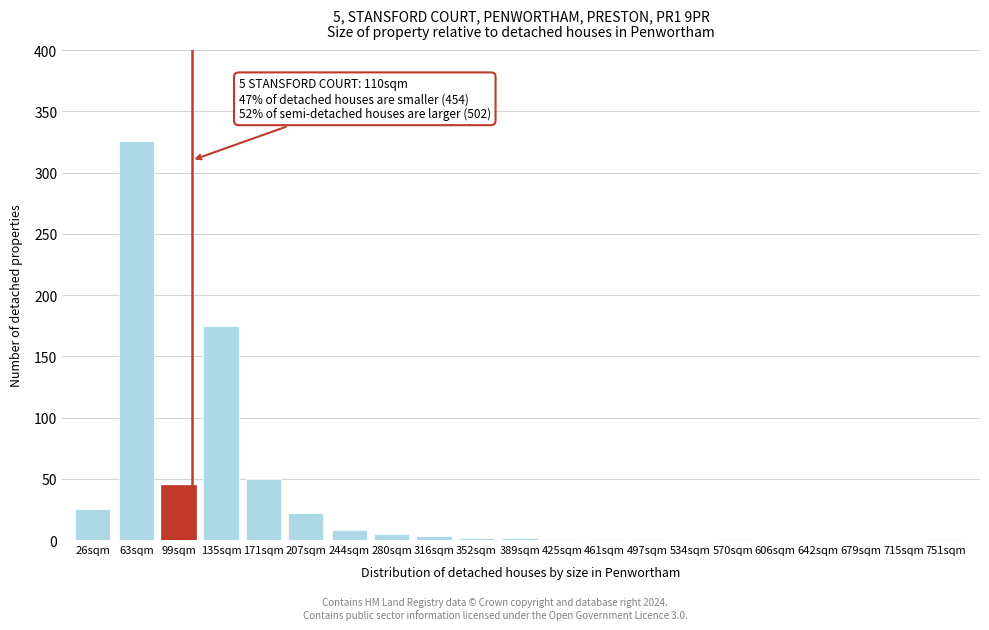

Which has a higher value, 63sqm or 534sqm?

63sqm